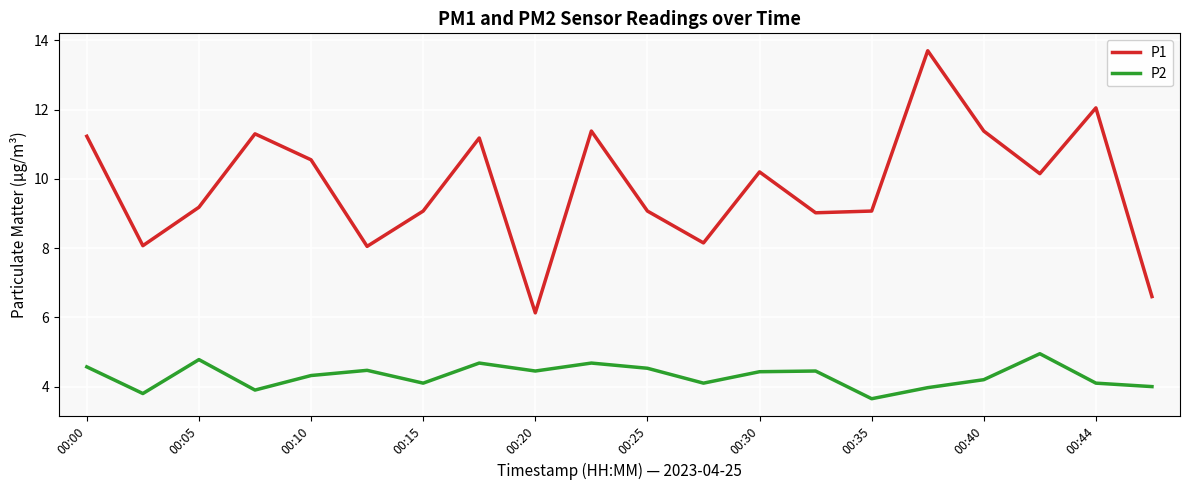

What is the difference between the maximum and minimum values in the P1 series?

7.6